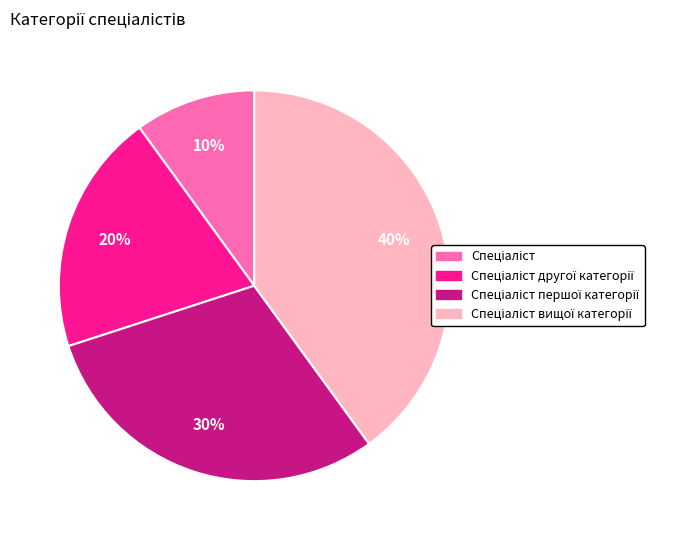

Does any single category account for the majority?

No